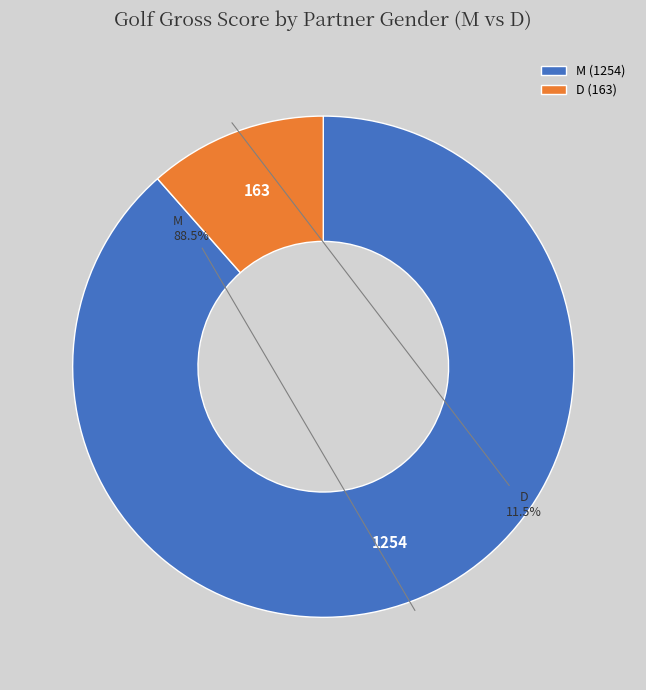

Approximately how many times larger is the value at M compared to D?

7.7